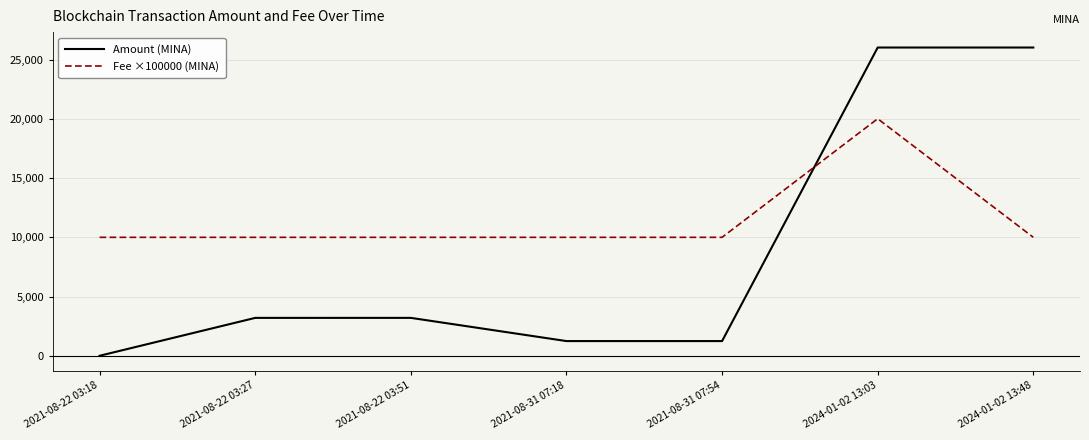

What is the difference between the maximum and minimum values in the Fee ×100000 (MINA) series?

10010.0